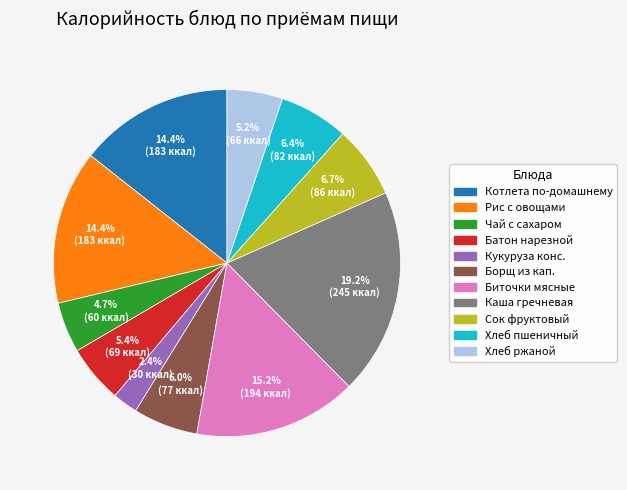

Is there any slice that represents more than half of the pie?

No